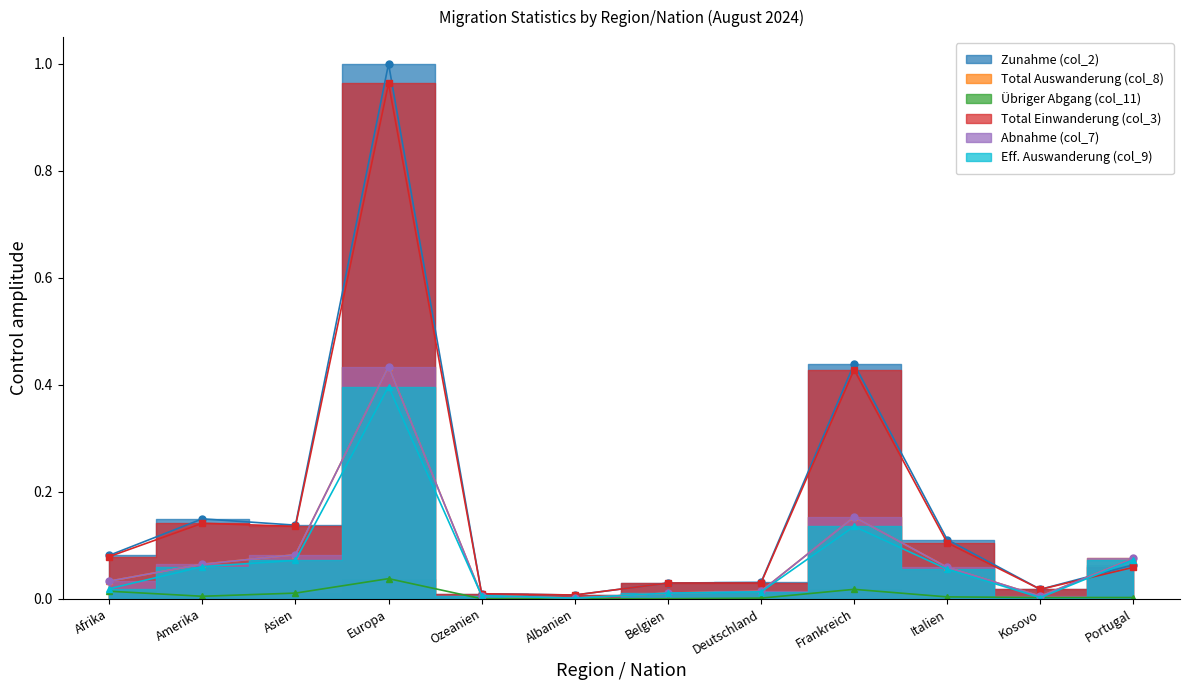

What are all the series names shown in the legend?

Zunahme (col_2), Total Auswanderung (col_8), Übriger Abgang (col_11), Total Einwanderung (col_3), Abnahme (col_7), Eff. Auswanderung (col_9)